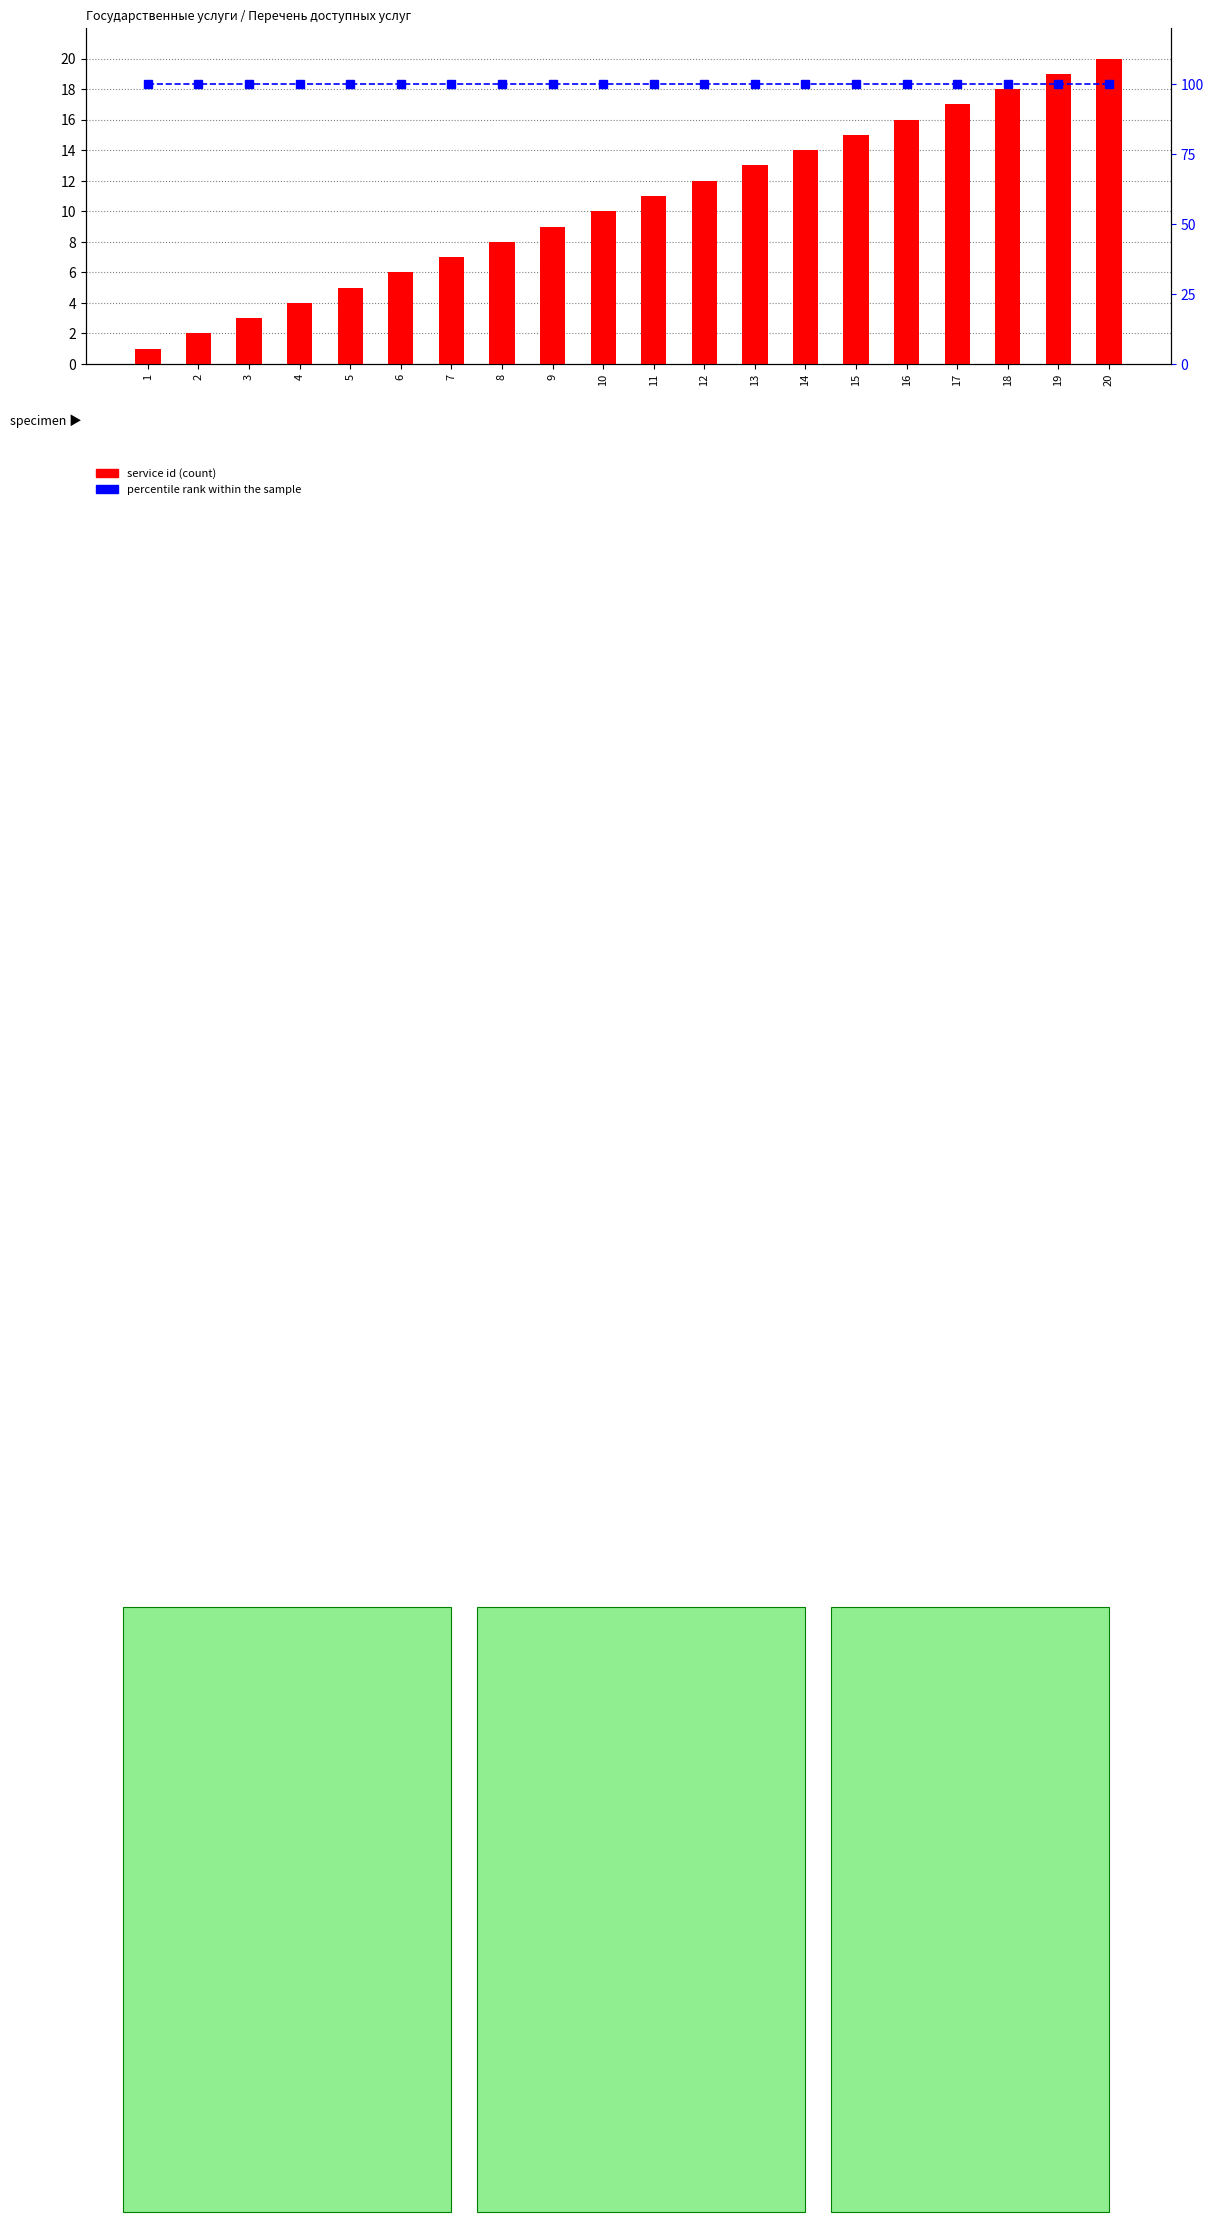

What is the average value of the percentile rank within the sample series?

100